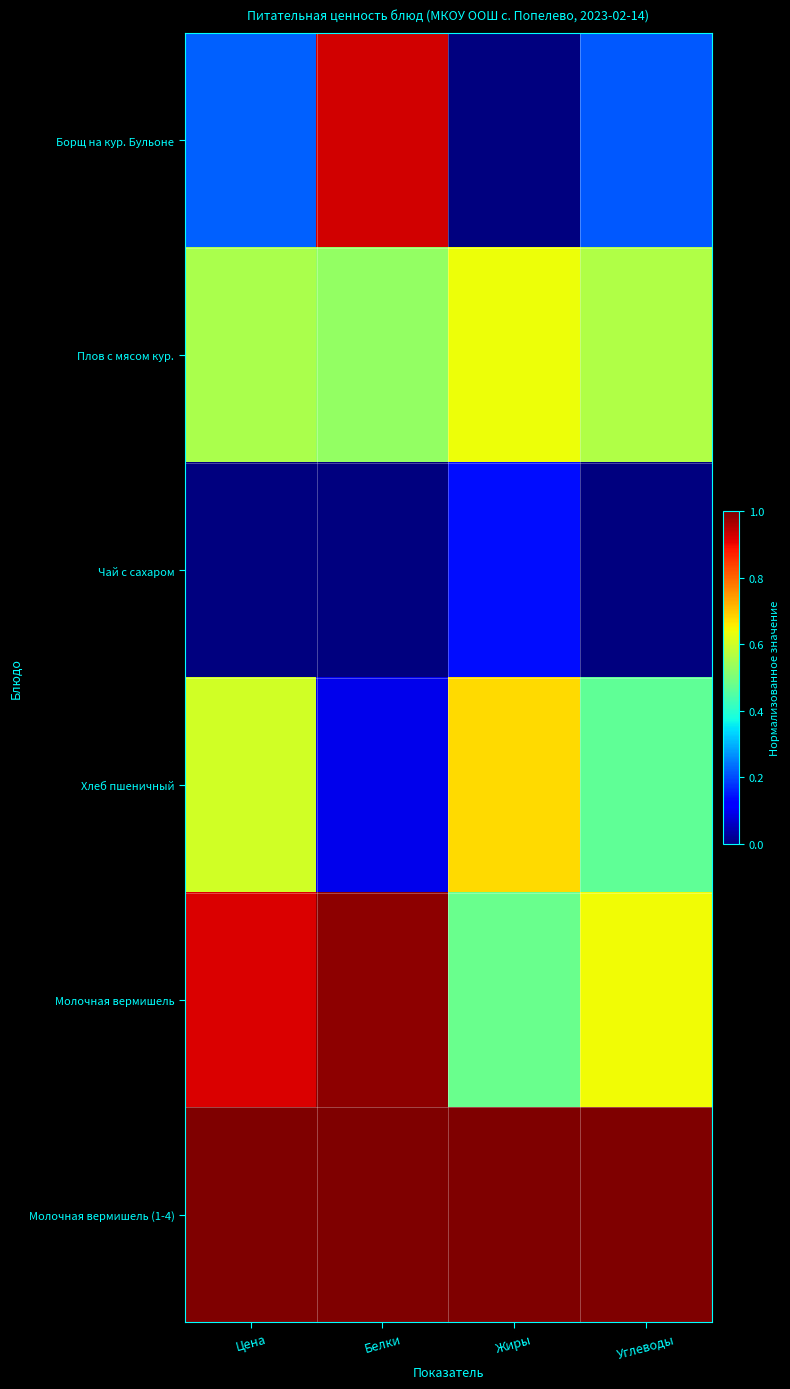

What is the spread (max minus min) of values at Жиры?

1.0